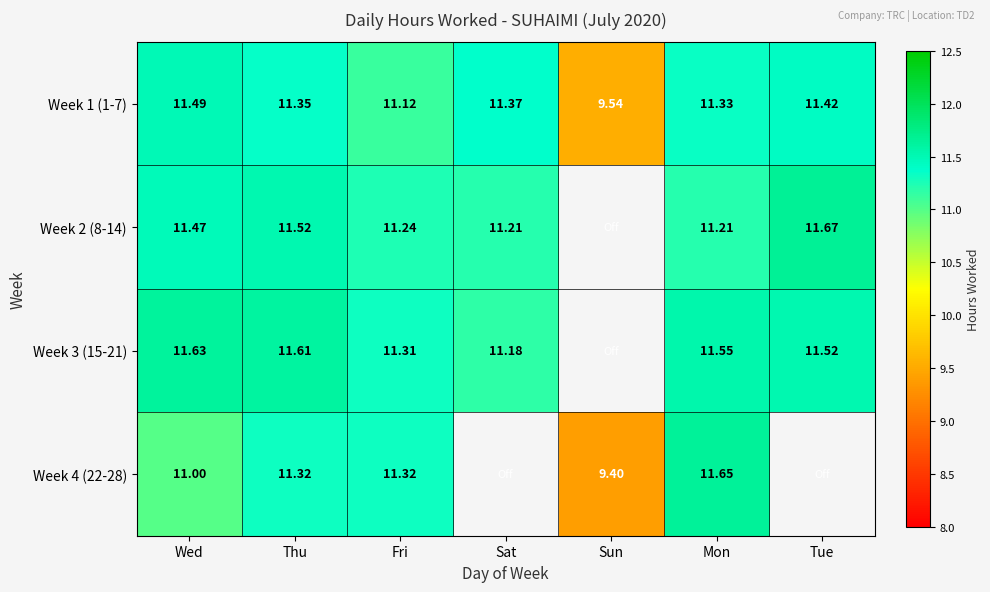

What is the sum of the Week 2 (8-14) values at Wed and Tue?

23.1